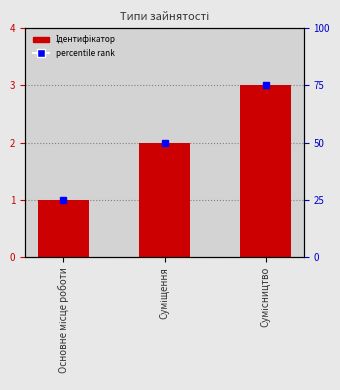

What is the greatest value displayed?

3